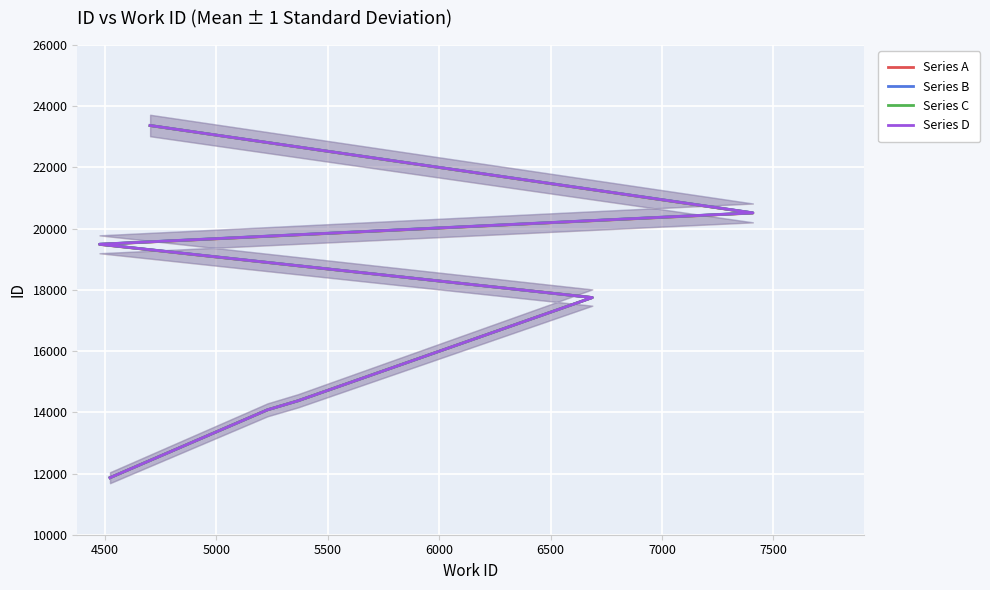

What is the minimum value for Series B?

11863